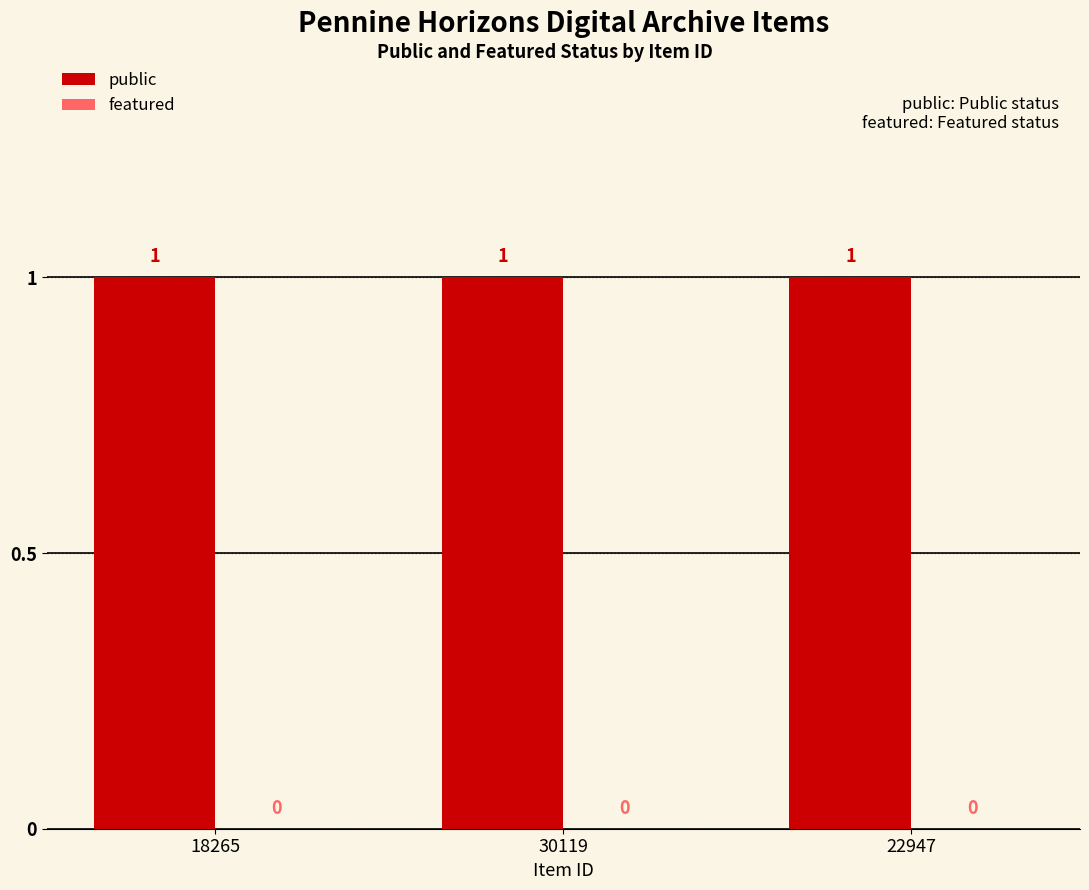

What is the minimum value for public?

1